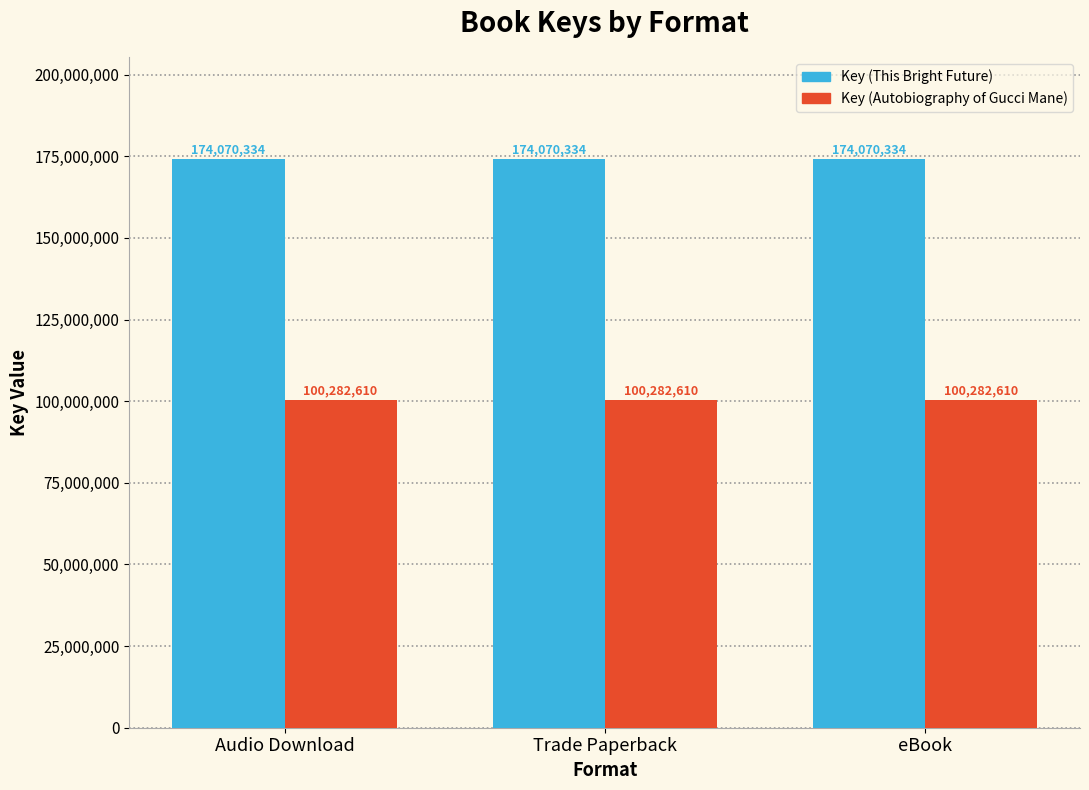

What are all the series names shown in the legend?

Key (This Bright Future), Key (Autobiography of Gucci Mane)